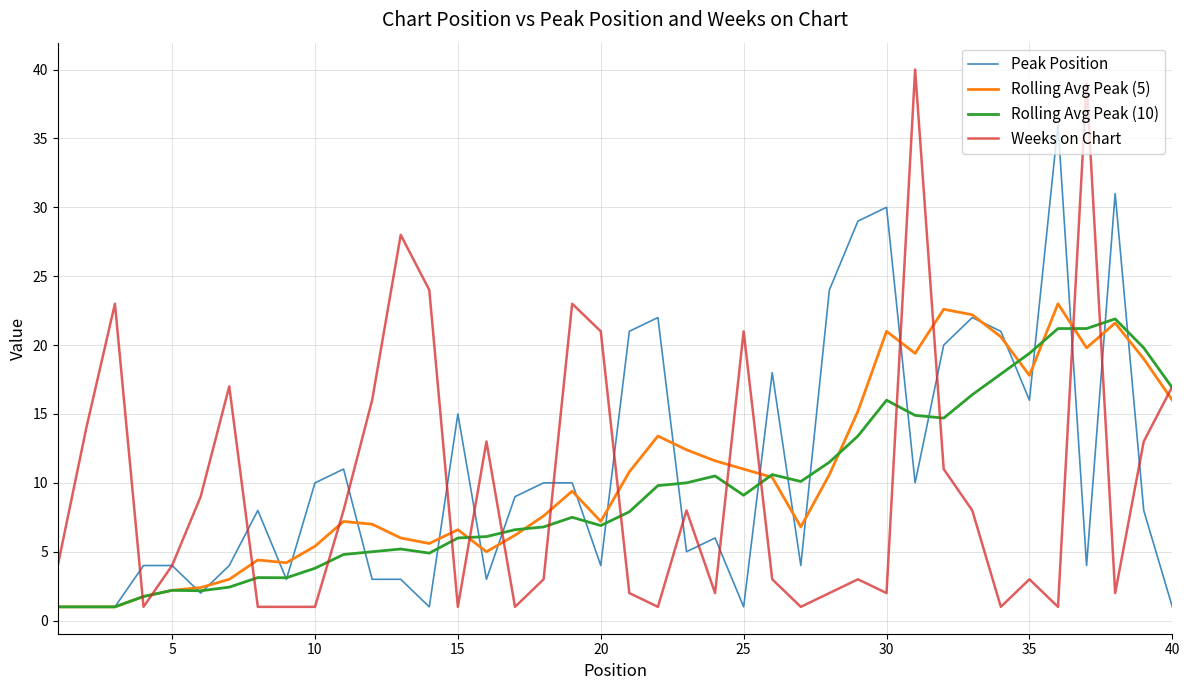

Which series has the widest spread of values?

Weeks on Chart